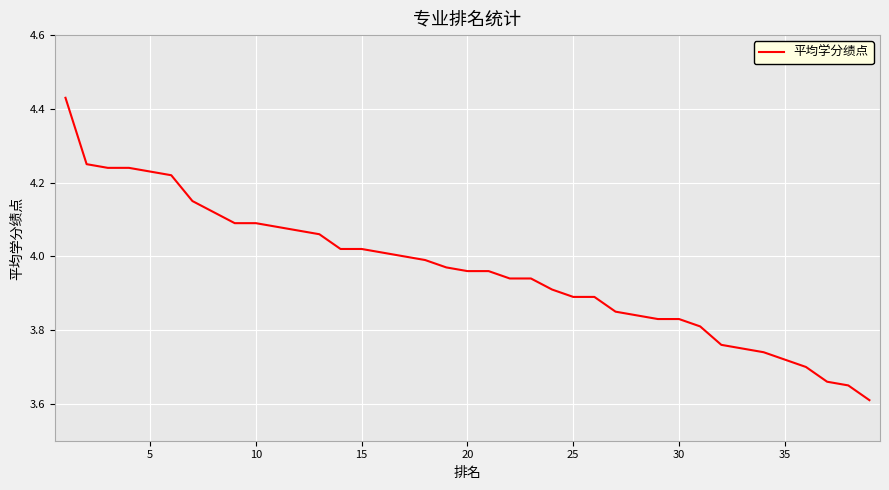

What is the difference between the maximum and minimum values?

0.8